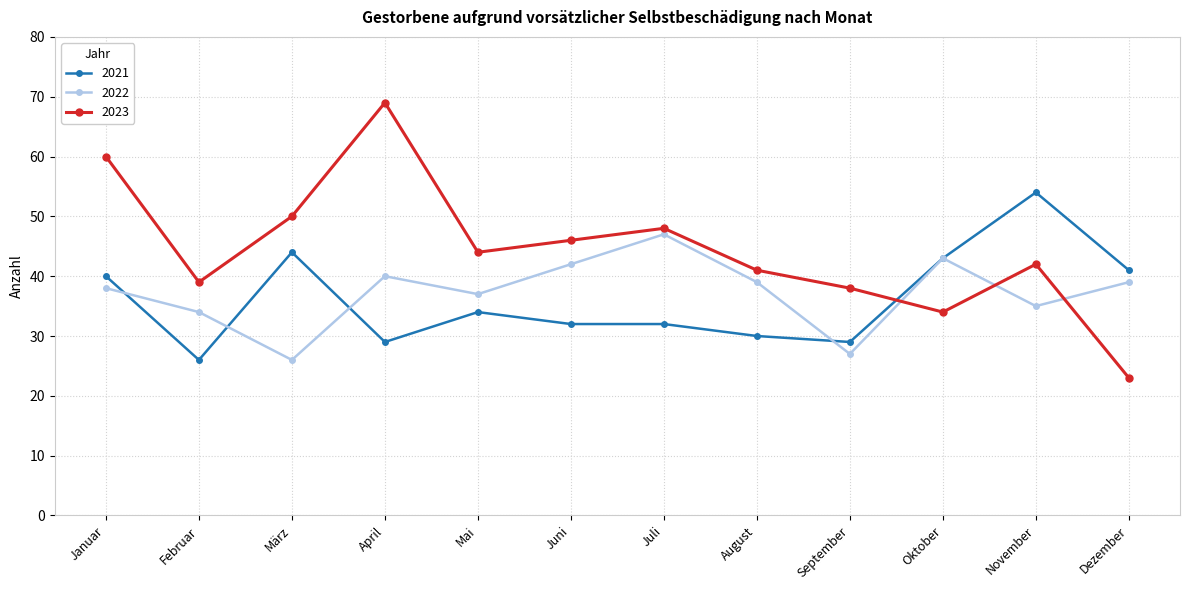

How many lines are shown in the chart?

3